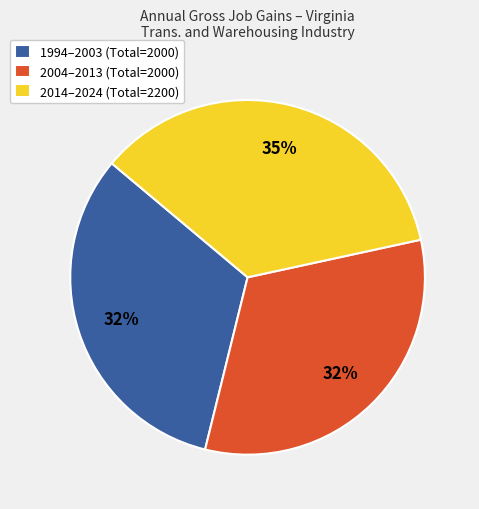

Approximately how many times larger is the value at 2004–2013 (Total=2000) compared to 2014–2024 (Total=2200)?

0.9